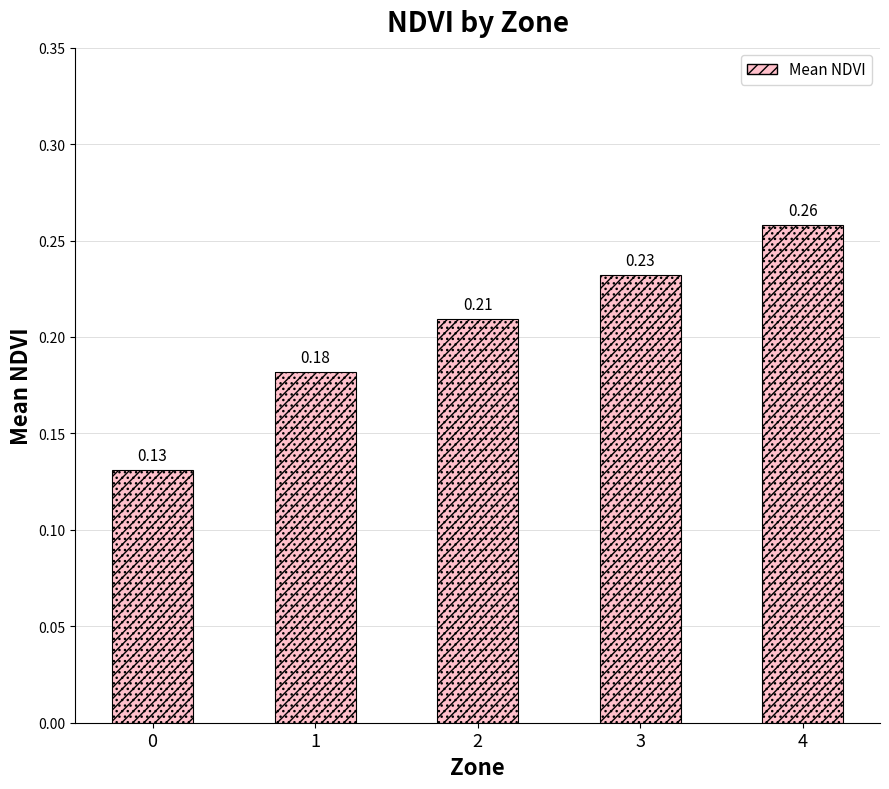

What is the average value?

0.2